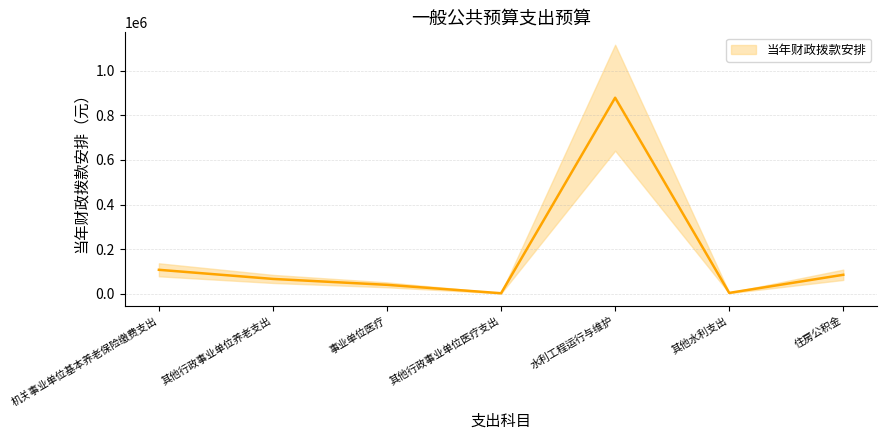

What is the difference between the values at 其他行政事业单位医疗支出 and 事业单位医疗?

37712